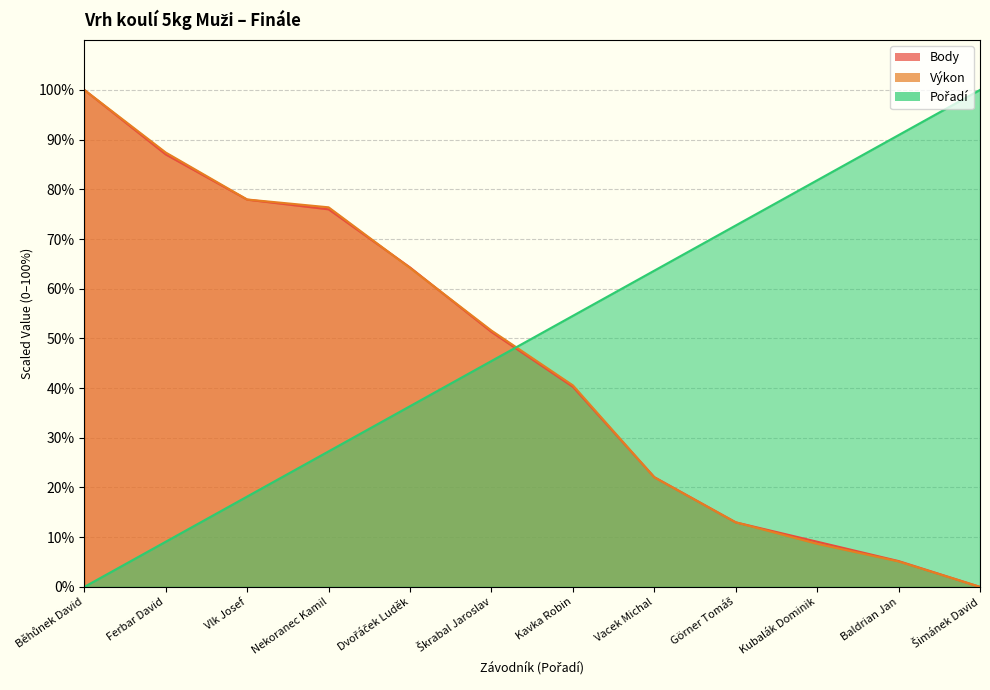

The value of Výkon at Vacek Michal is 22.0. True or false?

True